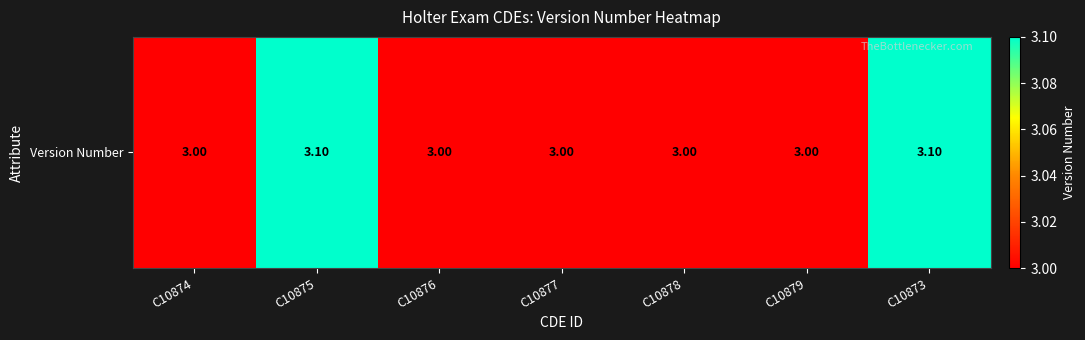

Reading left to right, transcribe all the data shown in this chart.

3.0	3.1	3.0	3.0	3.0	3.0	3.1